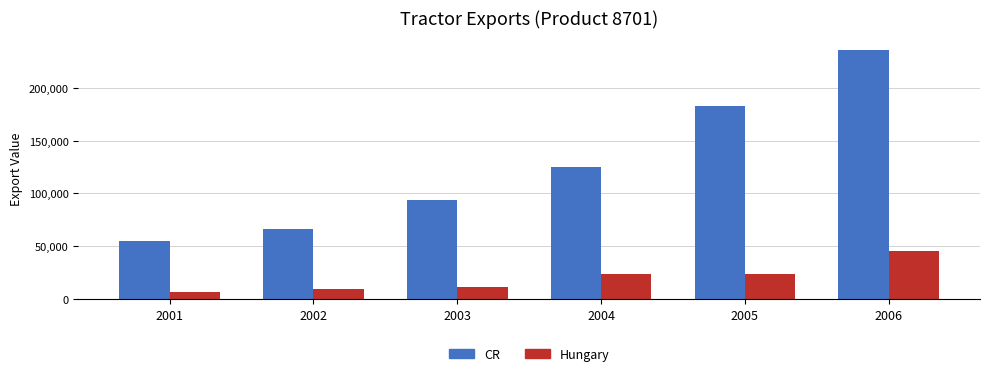

How many bars are there in each group?

2